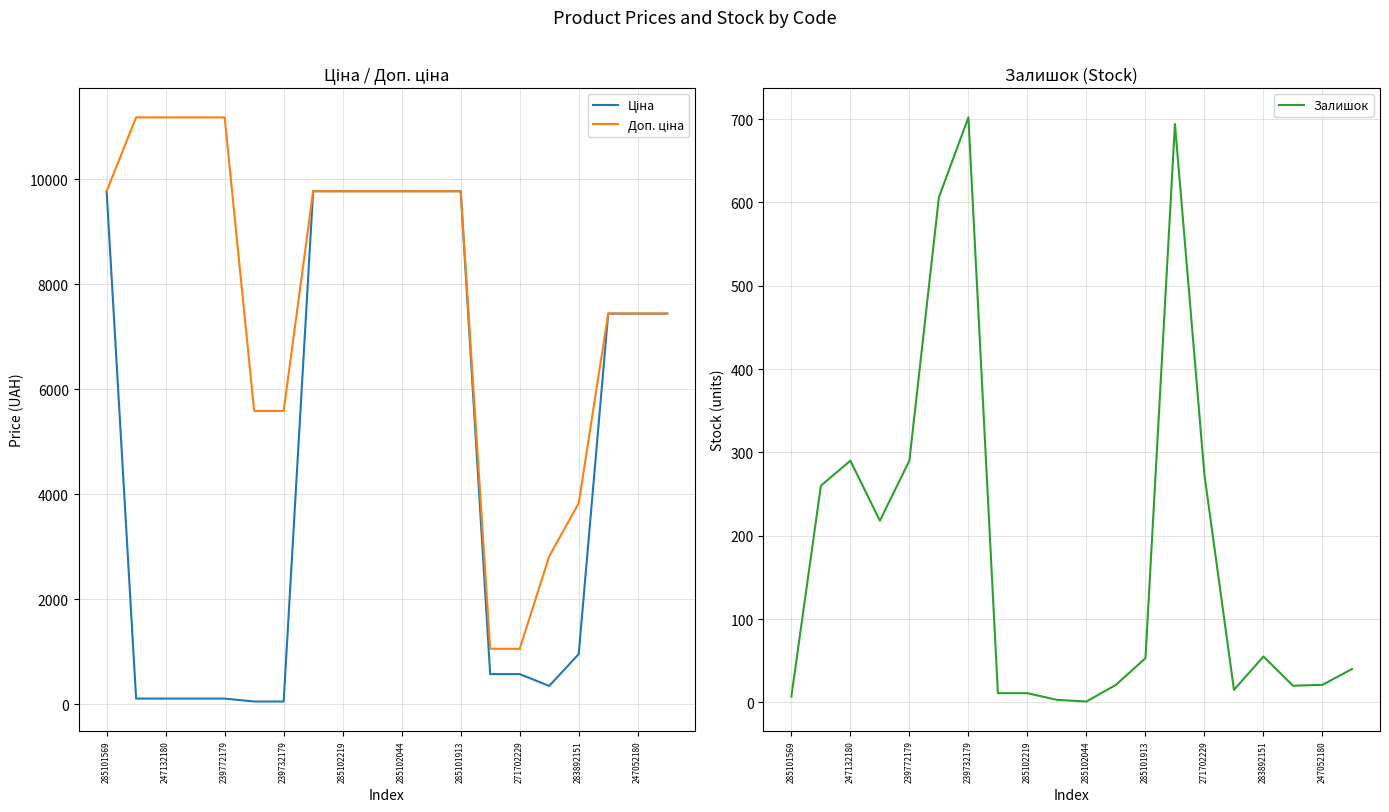

What is the value of the Залишок point at the 2nd from the left?

260.0